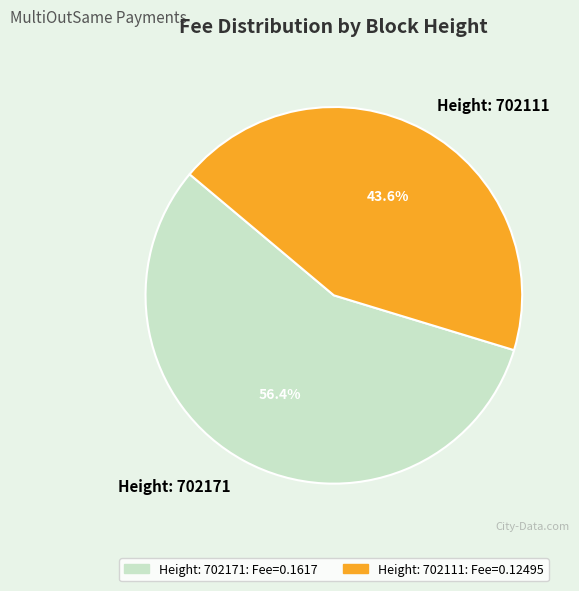

Do Height: 702171 and Height: 702111 together represent more than half of the pie?

Yes